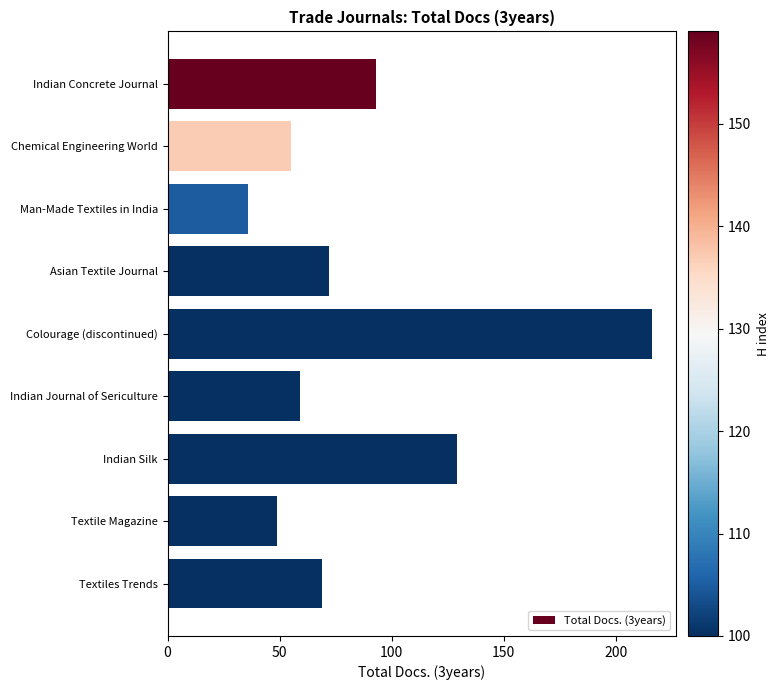

Reading top to bottom, transcribe all the data shown in this chart.

Indian Concrete Journal=93	Chemical Engineering World=55	Man-Made Textiles in India=36	Asian Textile Journal=72	Colourage (discontinued)=216	Indian Journal of Sericulture=59	Indian Silk=129	Textile Magazine=49	Textiles Trends=69